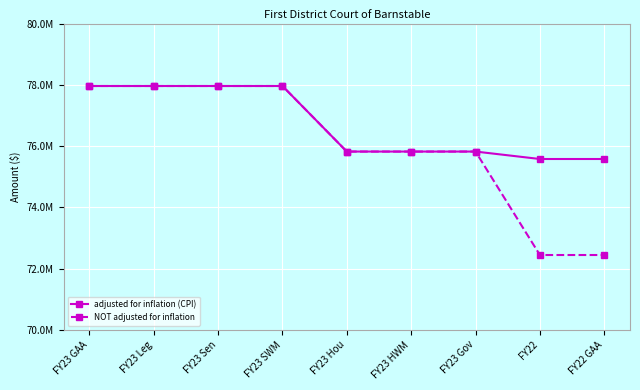

What are all the series names shown in the legend?

adjusted for inflation (CPI), NOT adjusted for inflation